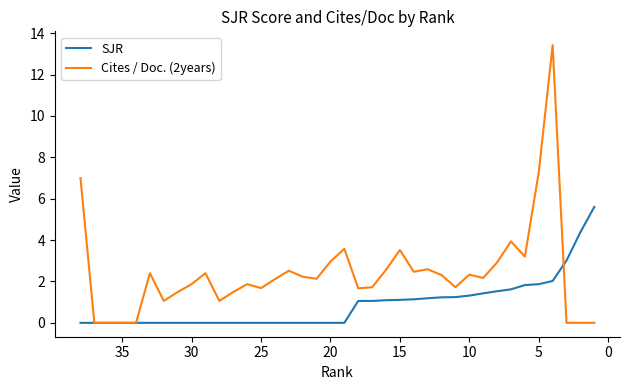

What is the difference between the maximum and minimum values in the Cites / Doc. (2years) series?

13.4